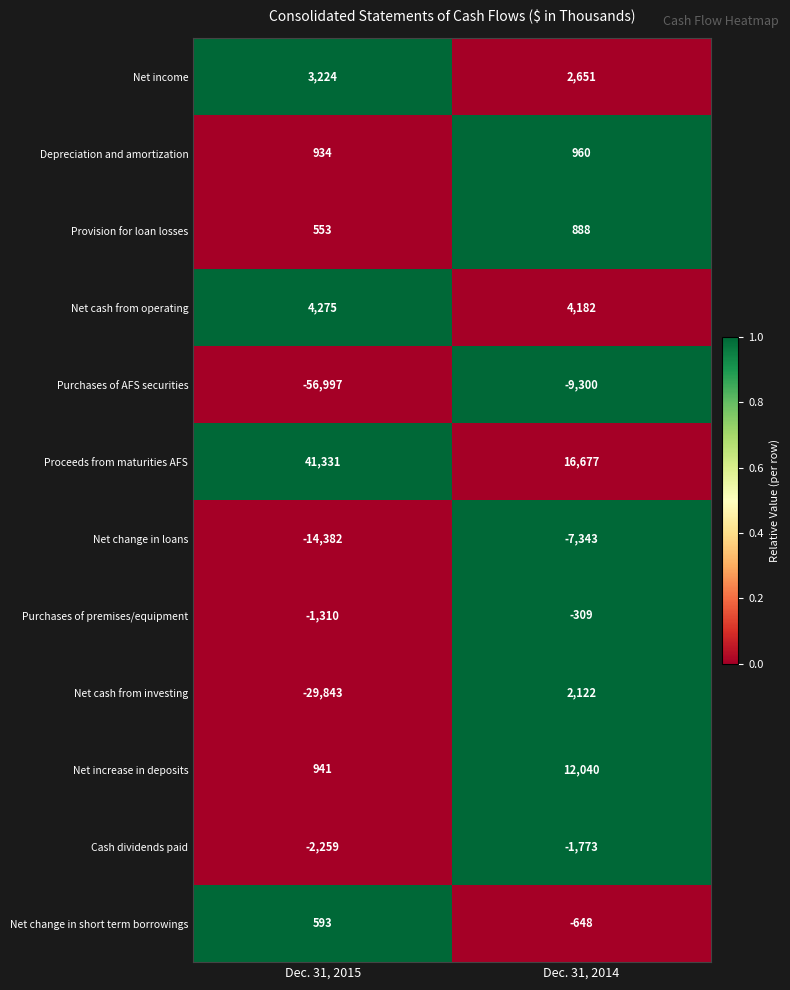

What is the difference between the highest and lowest values at Dec. 31, 2015?

98328